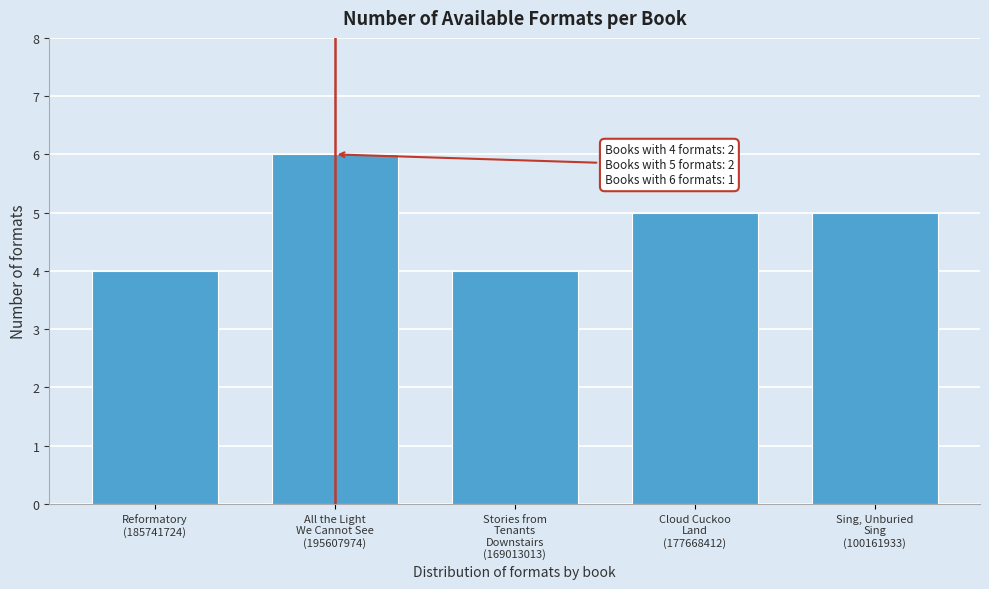

Reading left to right, list all the values displayed in this chart.

4	6	4	5	5